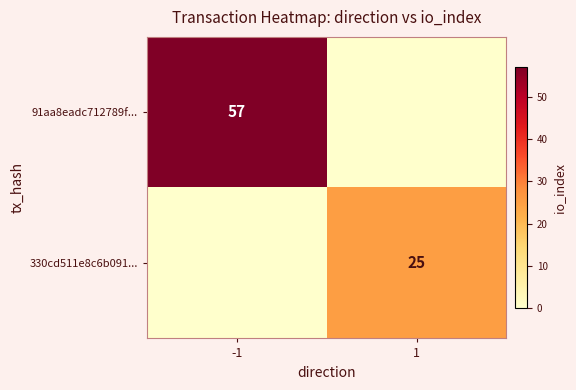

What is the greatest value displayed?

57